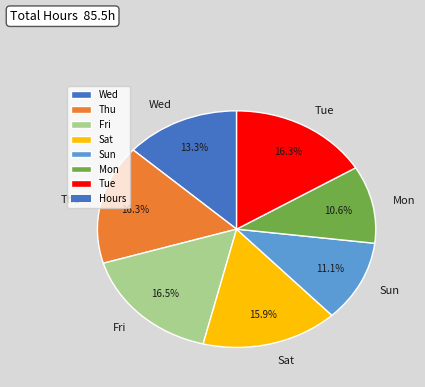

Does Fri account for over 50% of the chart?

No